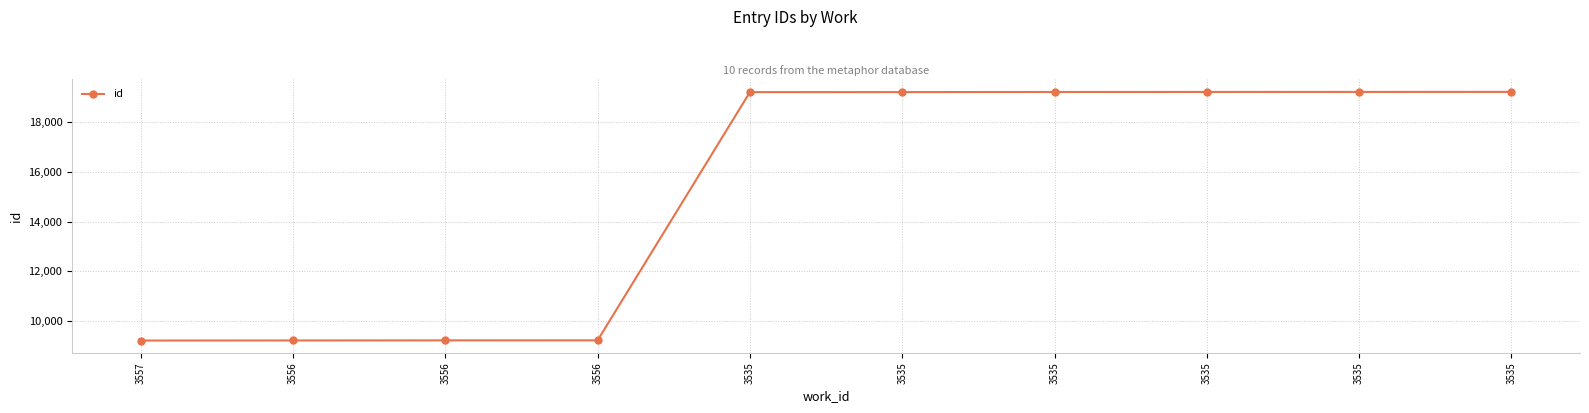

What is the difference between the maximum and minimum values?

10028